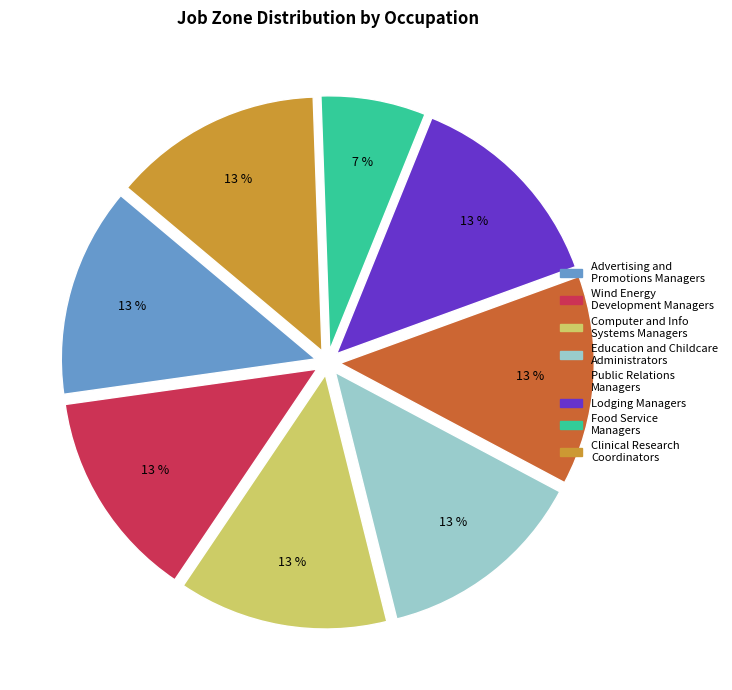

Is there any slice that represents more than half of the pie?

No